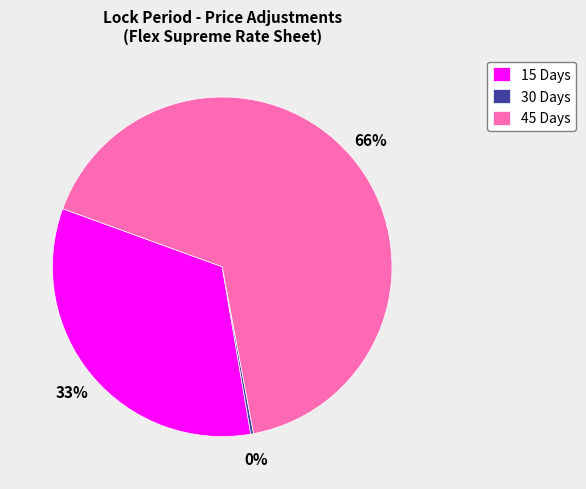

What percentage is the 45 Days slice, to the nearest percent?

67%